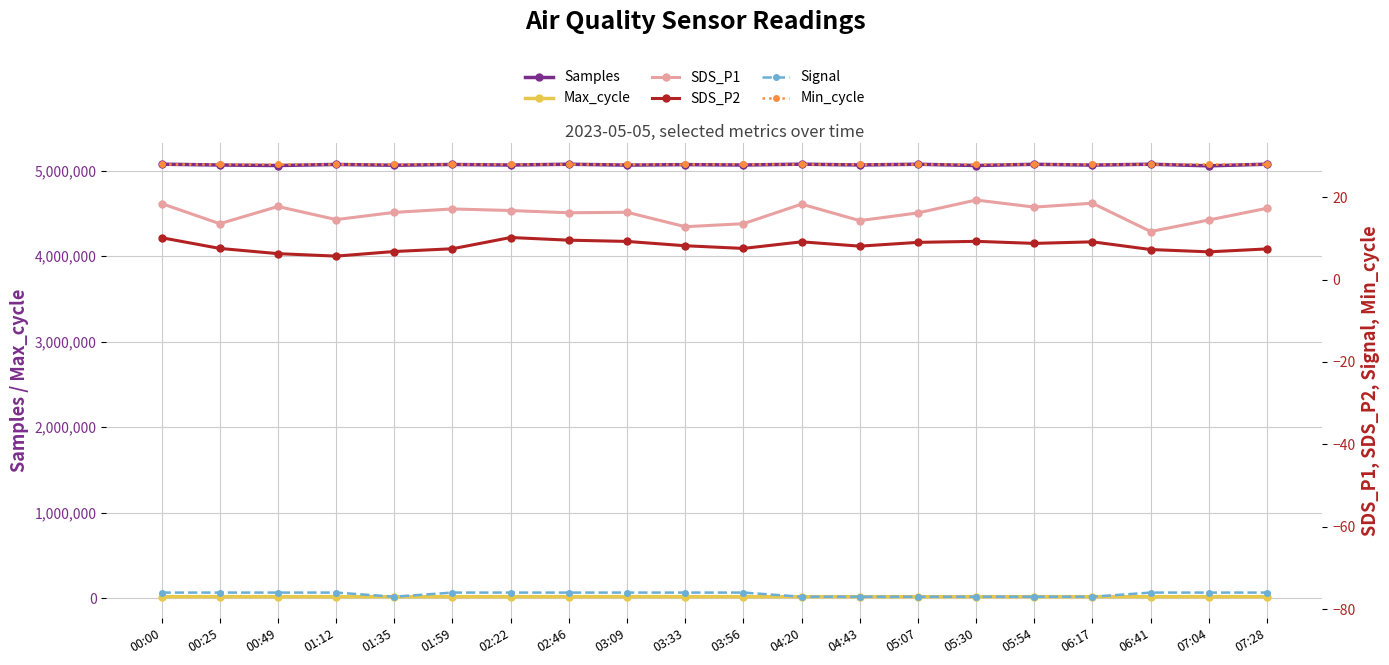

At which category does SDS_P1 reach its first local peak?

00:49